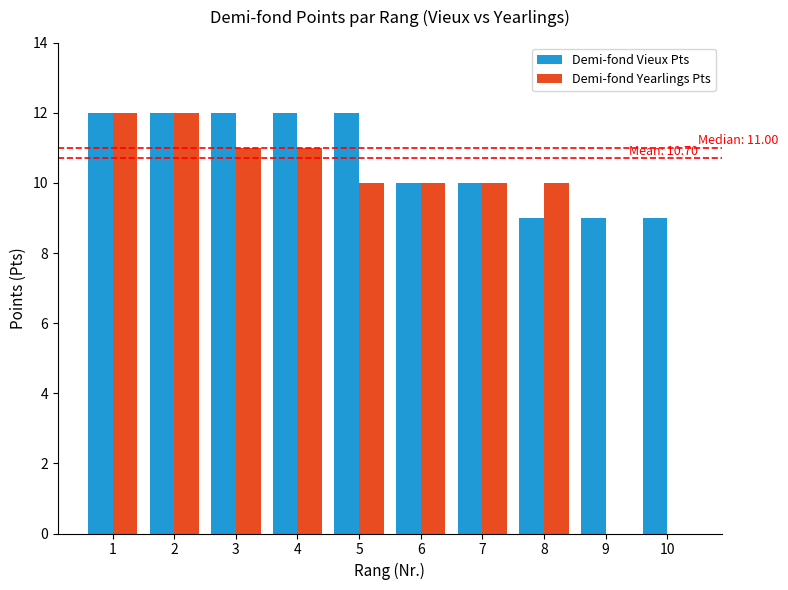

Is it true that Demi-fond Vieux Pts equals 14 at 6?

False